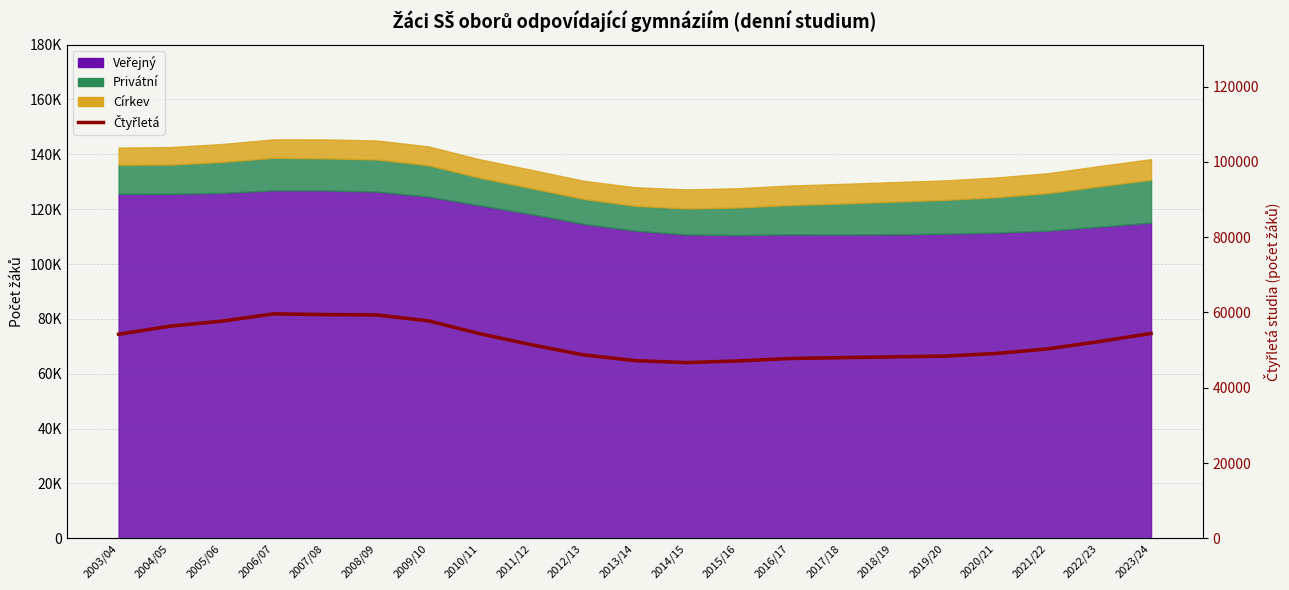

Where is the first local minimum?

2014/15